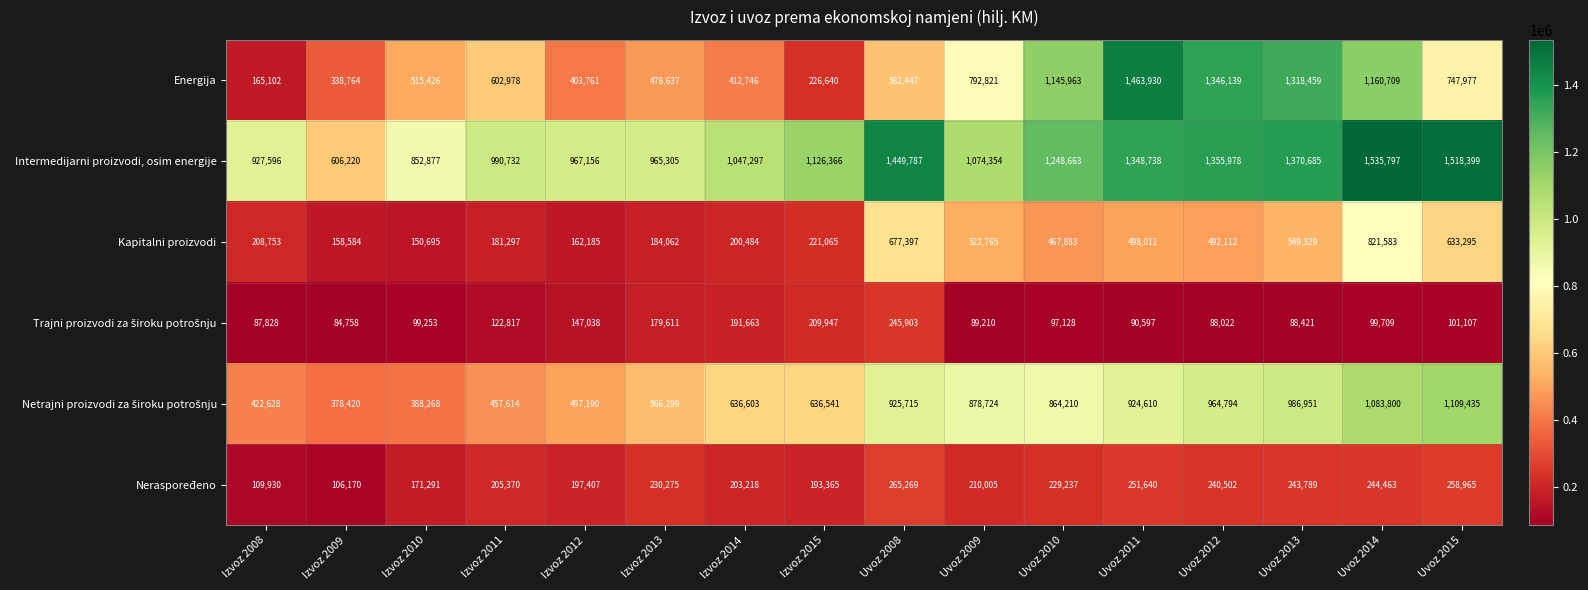

What is the difference between the second highest and second lowest values in the Kapitalni proizvodi series?

518813